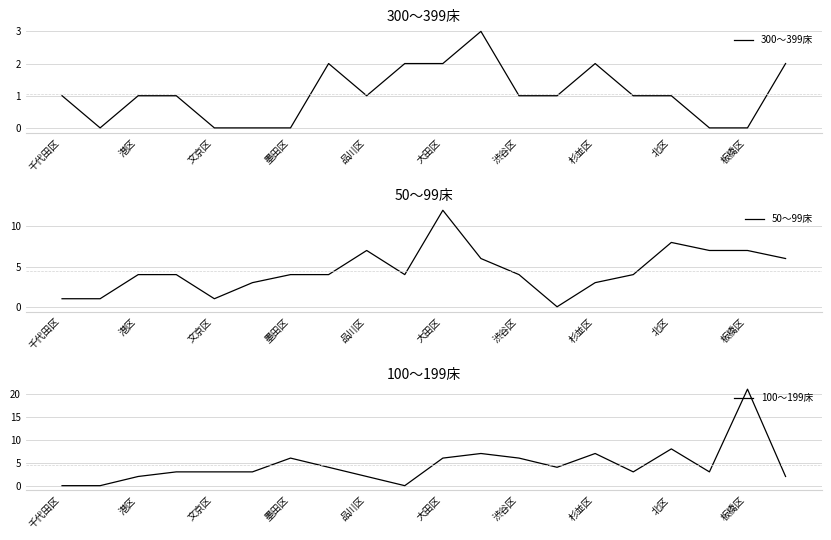

What is the average value of the 100～199床 series?

4